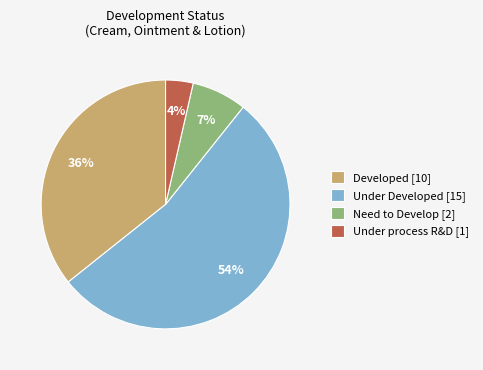

To the nearest percent, what percentage of the pie is Developed [10]?

36%